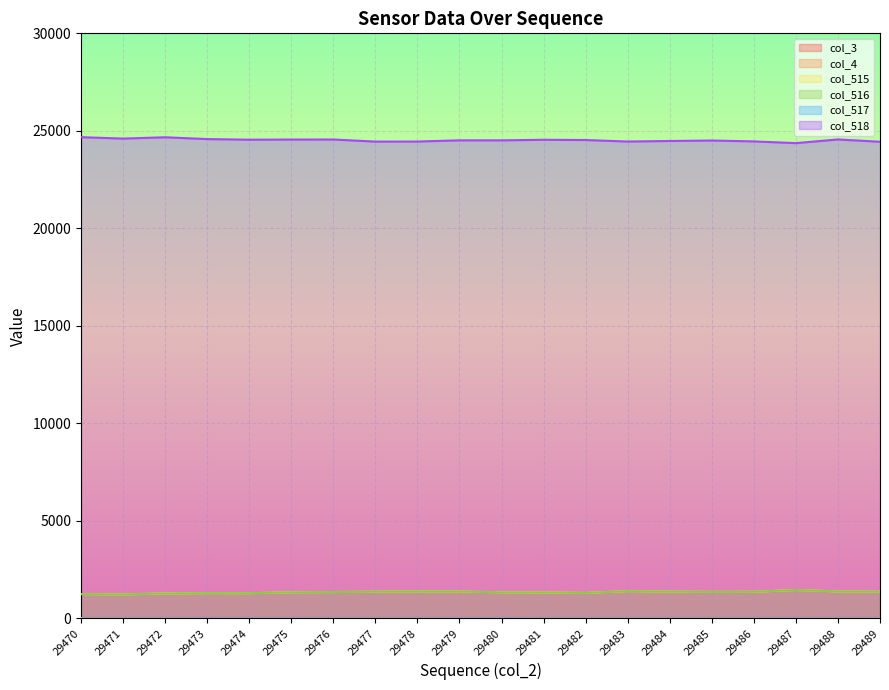

The value of col_515 at 29472 is 714. True or false?

False